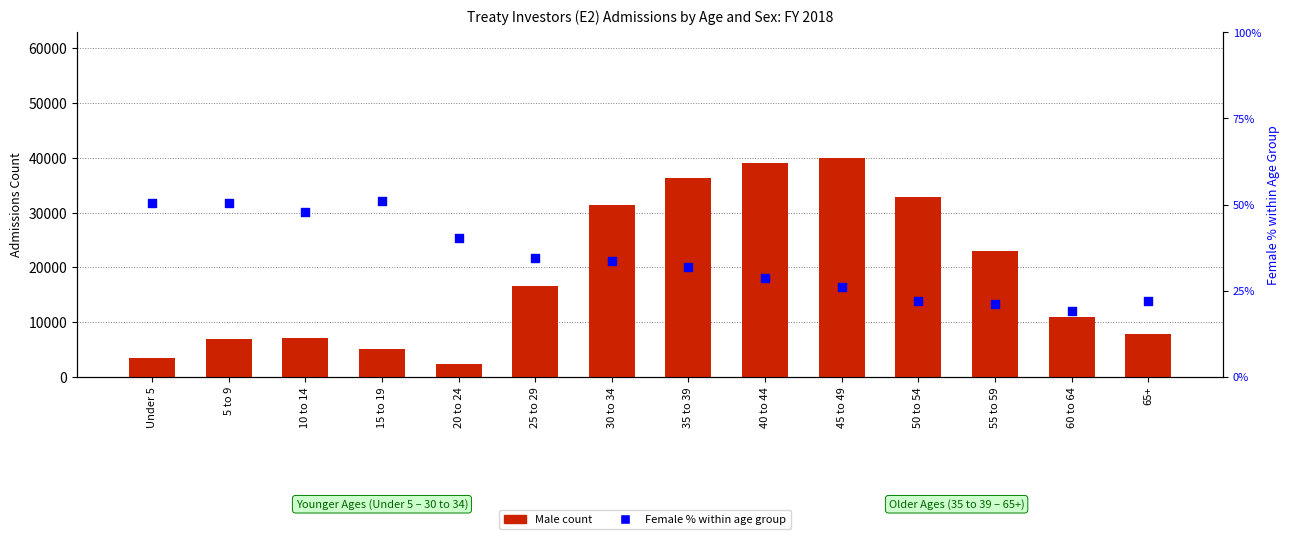

What are all the series names shown in the legend?

Male count, Female % within age group